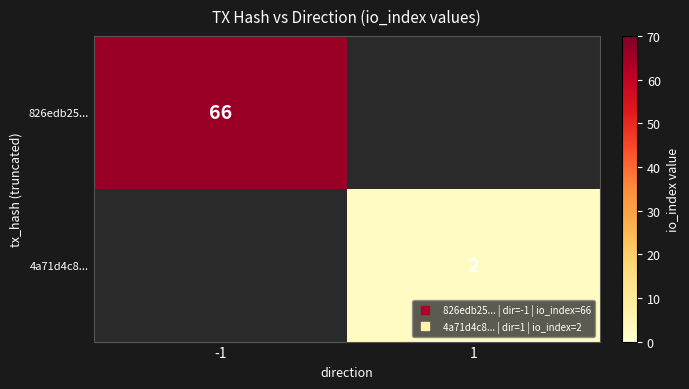

List the labels in order of 826edb25... value, smallest first.

-1, 1